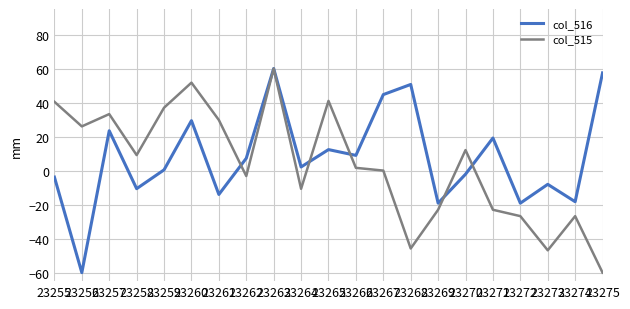

The value of col_515 at 23258 is 9.1. True or false?

True